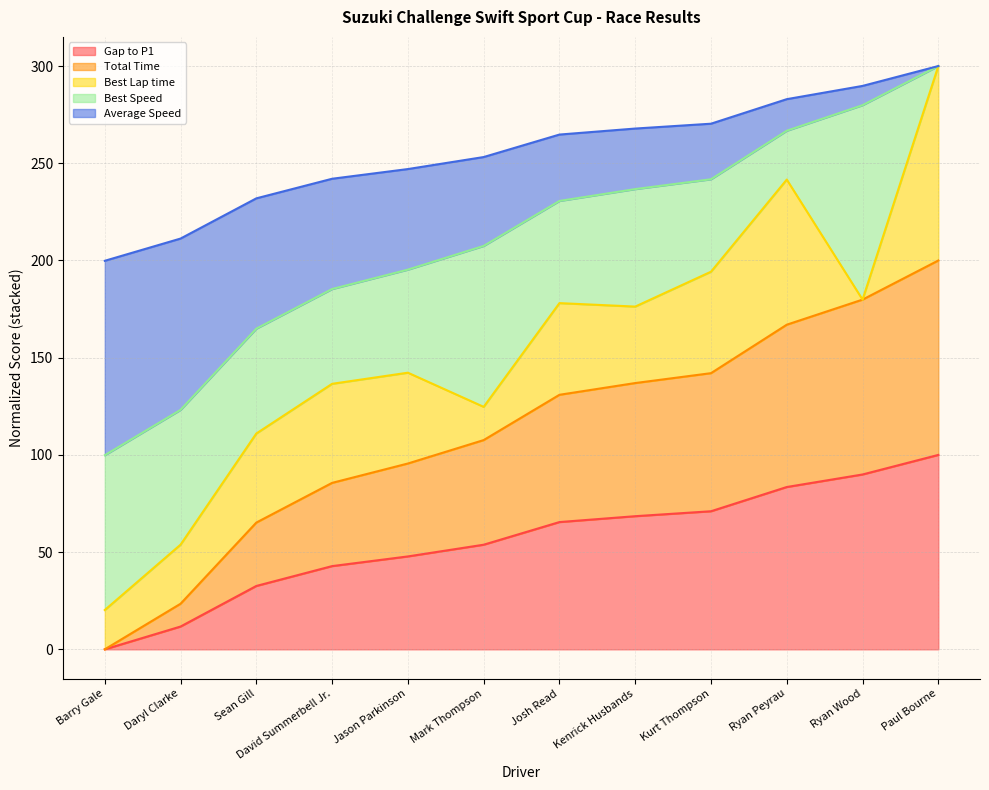

Is it true that Total Time equals 23.5 at Daryl Clarke?

True